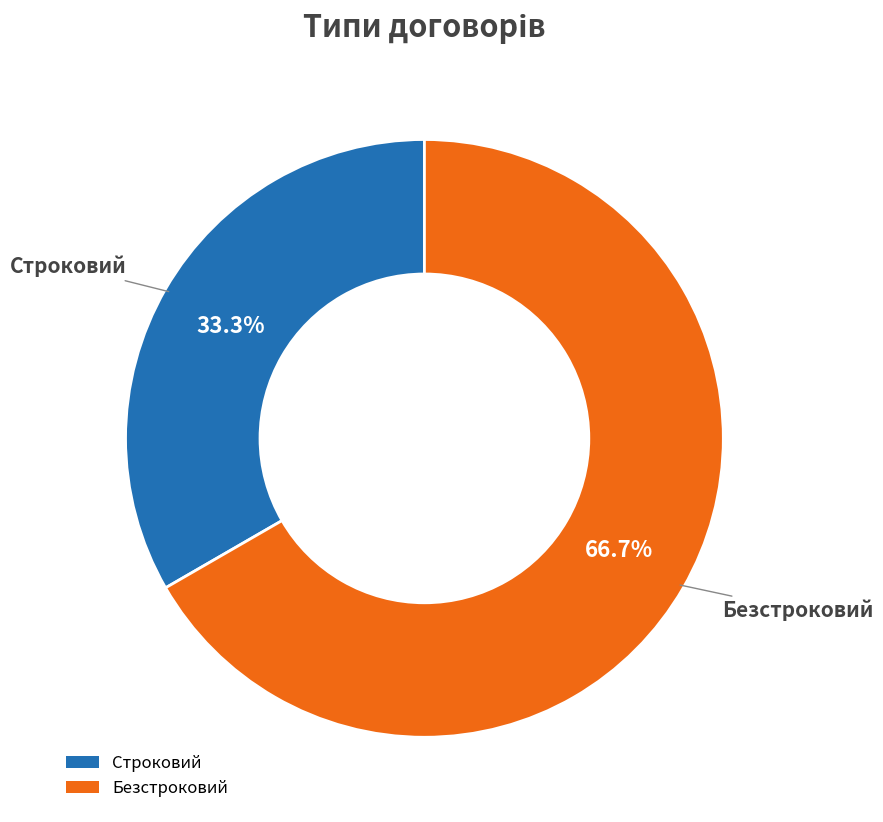

Rank the categories by value from lowest to highest.

Строковий, Безстроковий